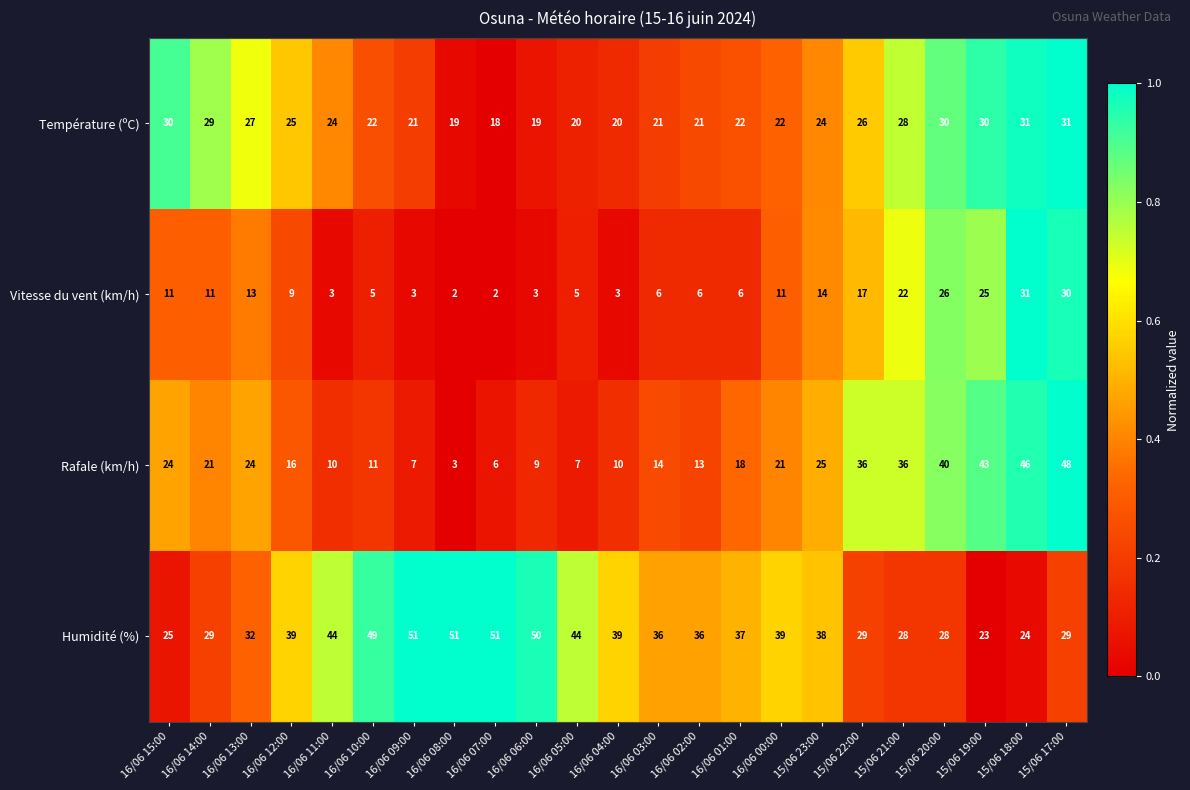

What is the greatest value displayed?

51